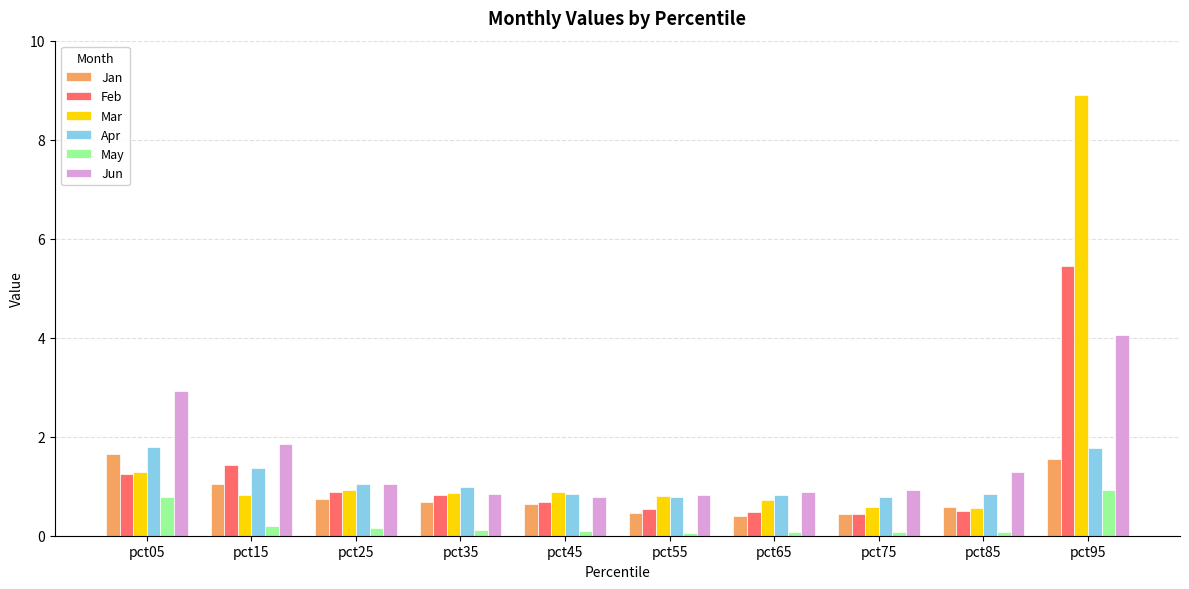

How many bars are there in each group?

6